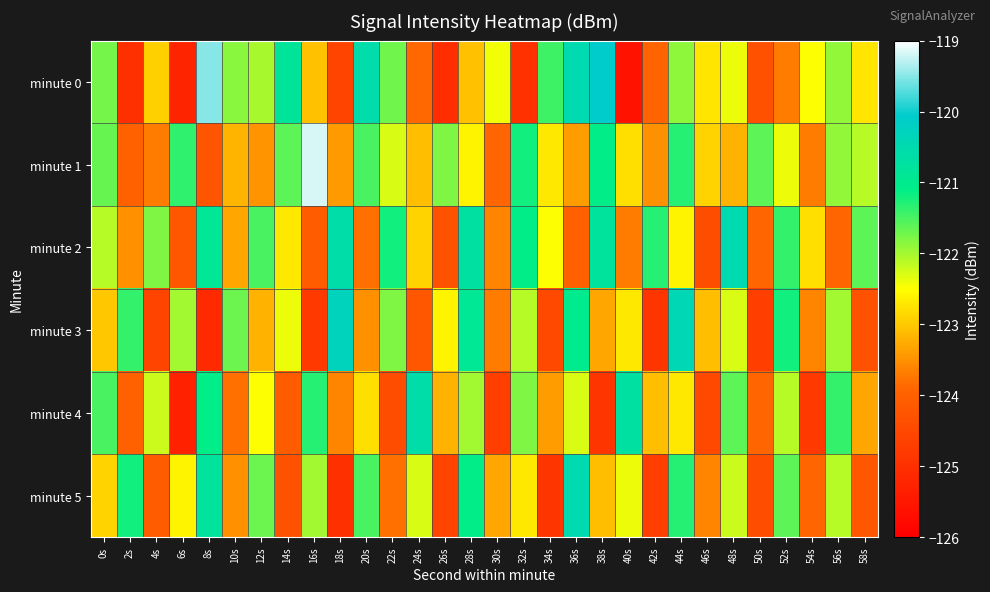

Reading left to right, extract all data points from this chart.

minute 0: 0s=-121.8	2s=-125.0	4s=-122.9	6s=-125.2	8s=-119.5	10s=-121.9	12s=-122.0	14s=-120.8	16s=-123.1	18s=-124.6	20s=-120.6	22s=-121.7	24s=-123.9	26s=-125.0	28s=-123.1	30s=-122.4	32s=-125.0	34s=-121.4	36s=-120.5	38s=-120.1	40s=-125.6	42s=-123.9	44s=-121.9	46s=-122.7	48s=-122.4	50s=-124.3	52s=-123.7	54s=-122.5	56s=-121.9	58s=-122.7
minute 1: 0s=-121.7	2s=-124.0	4s=-123.7	6s=-121.4	8s=-124.2	10s=-123.2	12s=-123.5	14s=-121.6	16s=-119.2	18s=-123.4	20s=-121.5	22s=-122.3	24s=-123.1	26s=-121.8	28s=-122.6	30s=-123.9	32s=-121.2	34s=-122.7	36s=-123.4	38s=-121.1	40s=-122.8	42s=-123.5	44s=-121.3	46s=-122.9	48s=-123.2	50s=-121.6	52s=-122.4	54s=-123.7	56s=-121.9	58s=-122.1
minute 2: 0s=-122.1	2s=-123.5	4s=-121.8	6s=-124.2	8s=-120.9	10s=-123.3	12s=-121.5	14s=-122.7	16s=-124.1	18s=-120.6	20s=-123.8	22s=-121.2	24s=-122.9	26s=-124.3	28s=-120.7	30s=-123.6	32s=-121.1	34s=-122.5	36s=-124.0	38s=-120.8	40s=-123.7	42s=-121.3	44s=-122.6	46s=-124.4	48s=-120.5	50s=-123.9	52s=-121.4	54s=-122.8	56s=-123.9	58s=-121.6
minute 3: 0s=-123.0	2s=-121.4	4s=-124.6	6s=-122.0	8s=-125.1	10s=-121.7	12s=-123.2	14s=-122.4	16s=-124.8	18s=-120.3	20s=-123.5	22s=-121.8	24s=-124.2	26s=-122.6	28s=-120.9	30s=-123.7	32s=-122.1	34s=-124.5	36s=-121.0	38s=-123.3	40s=-122.7	42s=-124.9	44s=-120.4	46s=-123.1	48s=-122.3	50s=-124.7	52s=-121.2	54s=-123.6	56s=-122.0	58s=-124.3
minute 4: 0s=-121.5	2s=-124.0	4s=-122.2	6s=-125.3	8s=-121.1	10s=-123.8	12s=-122.5	14s=-124.1	16s=-121.3	18s=-123.6	20s=-122.8	22s=-124.4	24s=-120.6	26s=-123.2	28s=-122.0	30s=-124.7	32s=-121.8	34s=-123.4	36s=-122.3	38s=-124.9	40s=-120.7	42s=-123.1	44s=-122.7	46s=-124.5	48s=-121.6	50s=-123.9	52s=-122.1	54s=-124.8	56s=-121.4	58s=-123.3
minute 5: 0s=-122.9	2s=-121.2	4s=-124.1	6s=-122.6	8s=-120.8	10s=-123.5	12s=-121.7	14s=-124.3	16s=-122.0	18s=-125.0	20s=-121.5	22s=-123.8	24s=-122.3	26s=-124.6	28s=-121.1	30s=-123.3	32s=-122.7	34s=-124.9	36s=-120.5	38s=-123.1	40s=-122.4	42s=-124.7	44s=-121.3	46s=-123.6	48s=-122.2	50s=-124.4	52s=-121.6	54s=-123.9	56s=-122.1	58s=-124.2